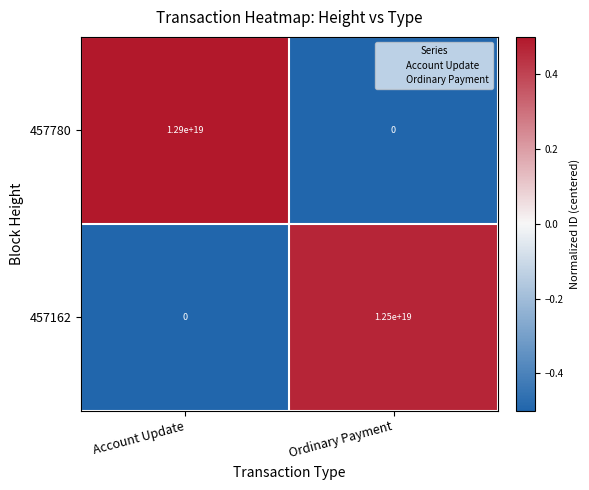

At which label does 457780 reach its peak?

Account Update